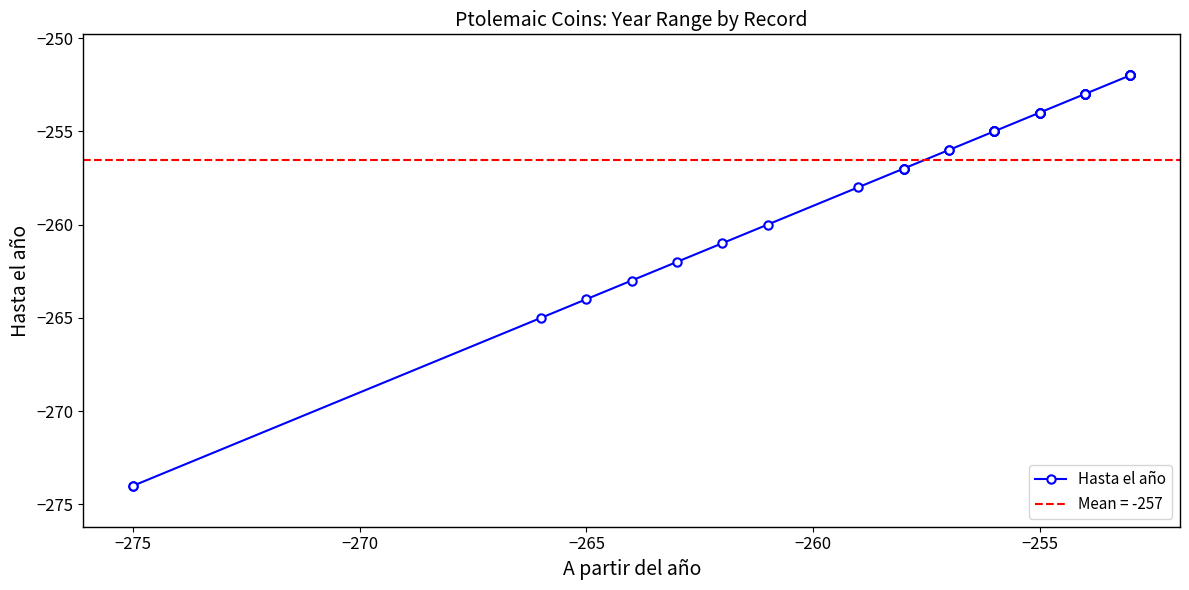

How many distinct data groups are displayed?

1